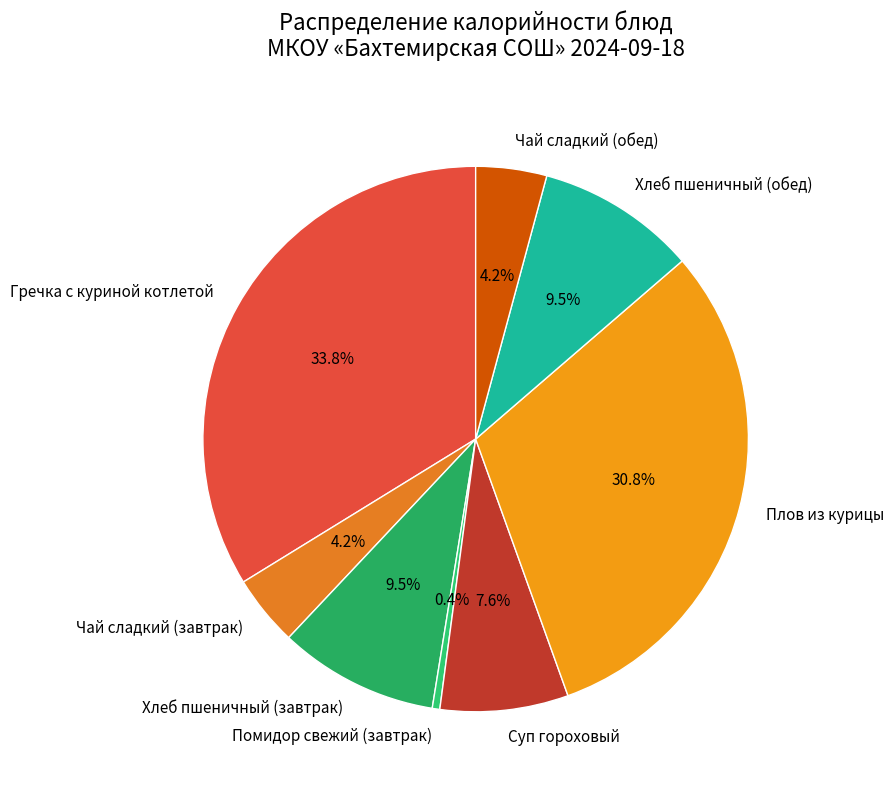

Does Хлеб пшеничный (обед) account for over 50% of the chart?

No